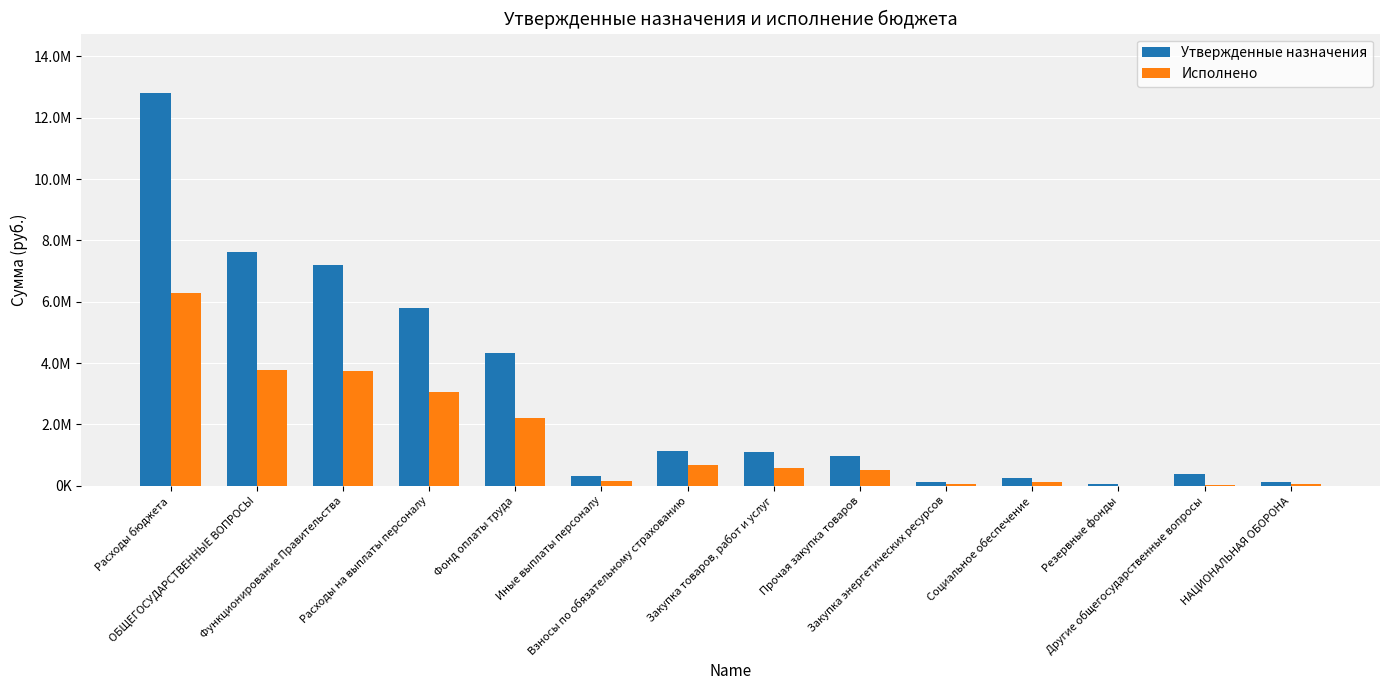

Which series has the widest spread of values?

Утвержденные назначения